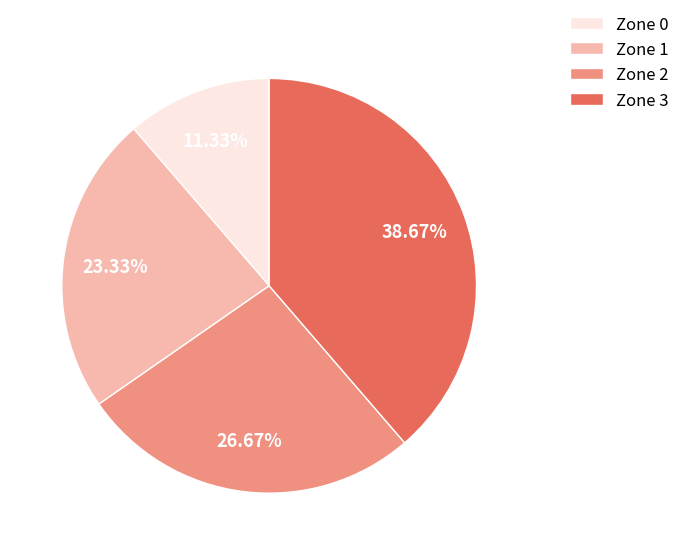

To the nearest percent, what is the combined percentage of Zone 1 and Zone 3?

62%